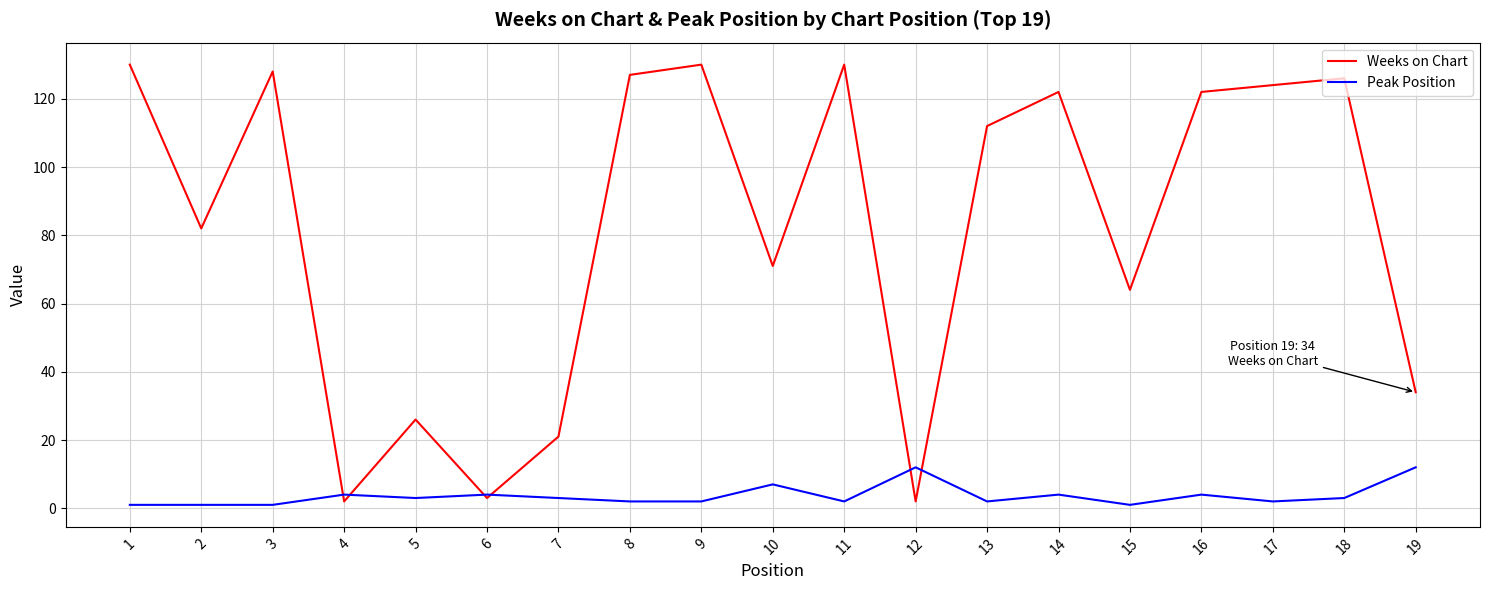

Where does the Weeks on Chart series first go above 112?

1